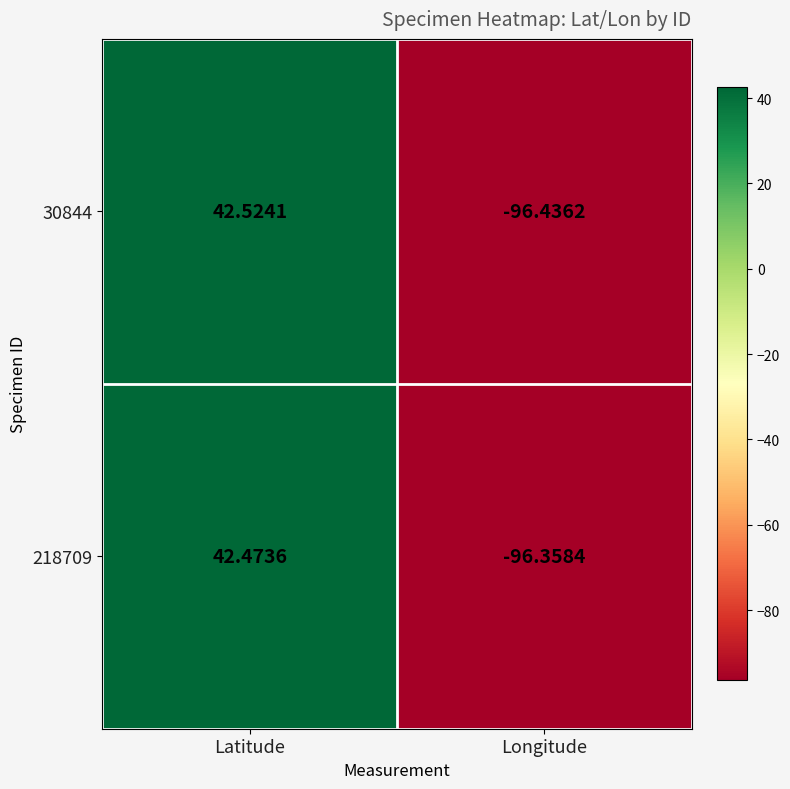

At which label is 30844 closest to -26?

Latitude